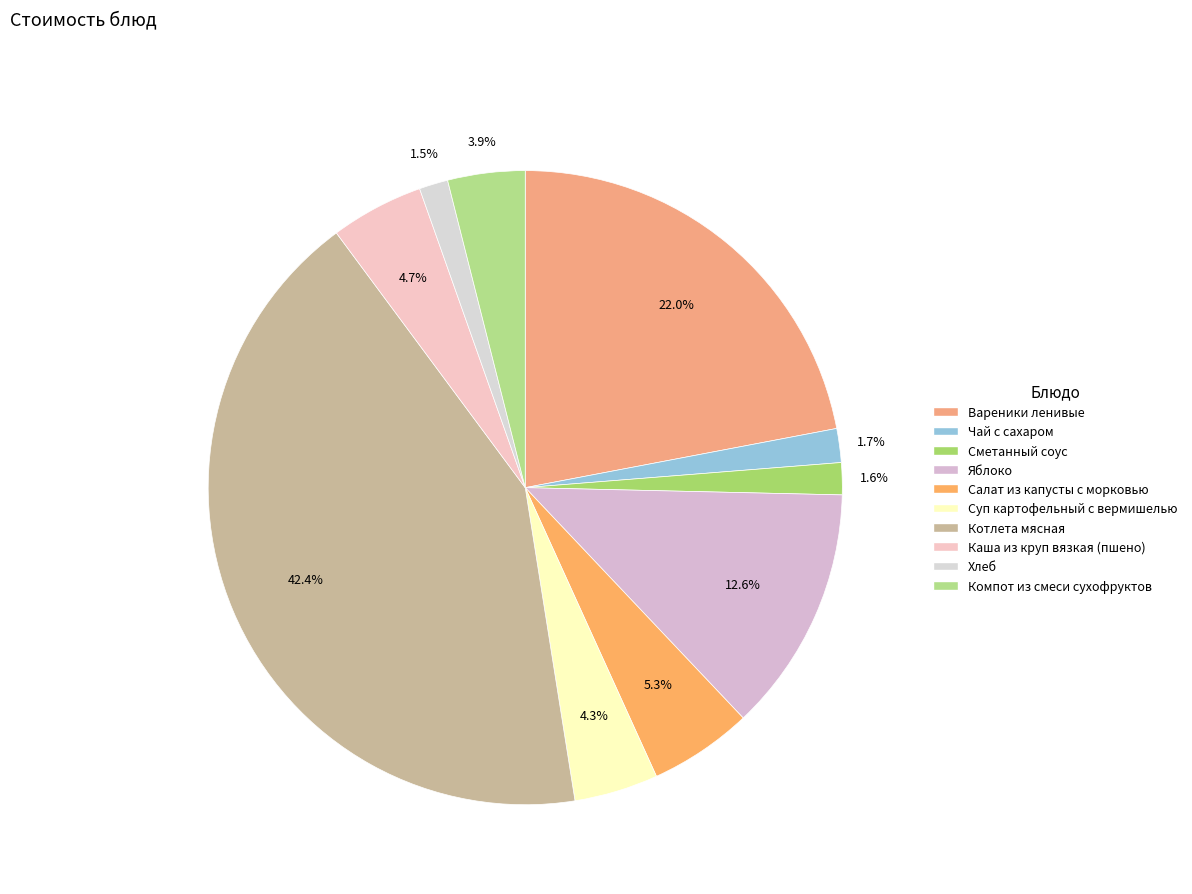

How many segments does this pie chart have?

10